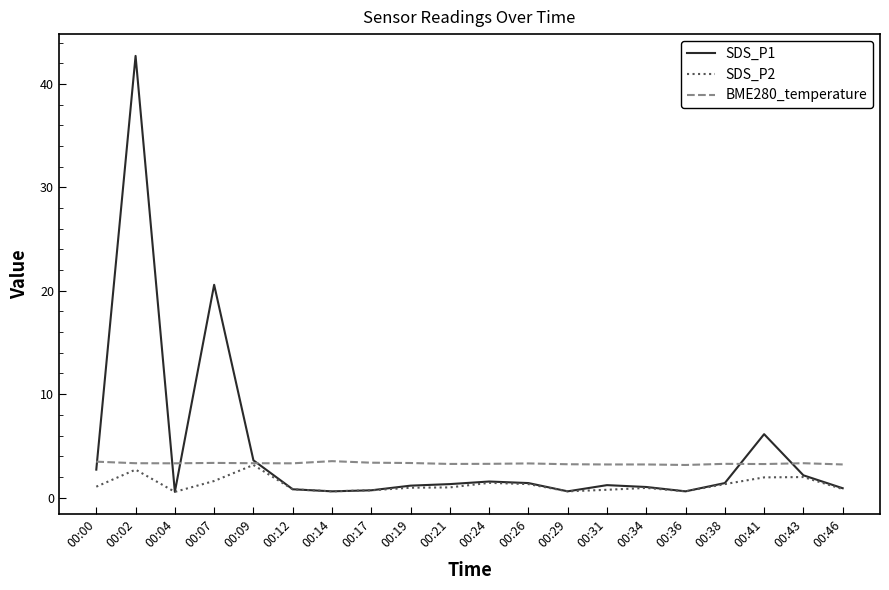

Count the number of categories in the chart.

20